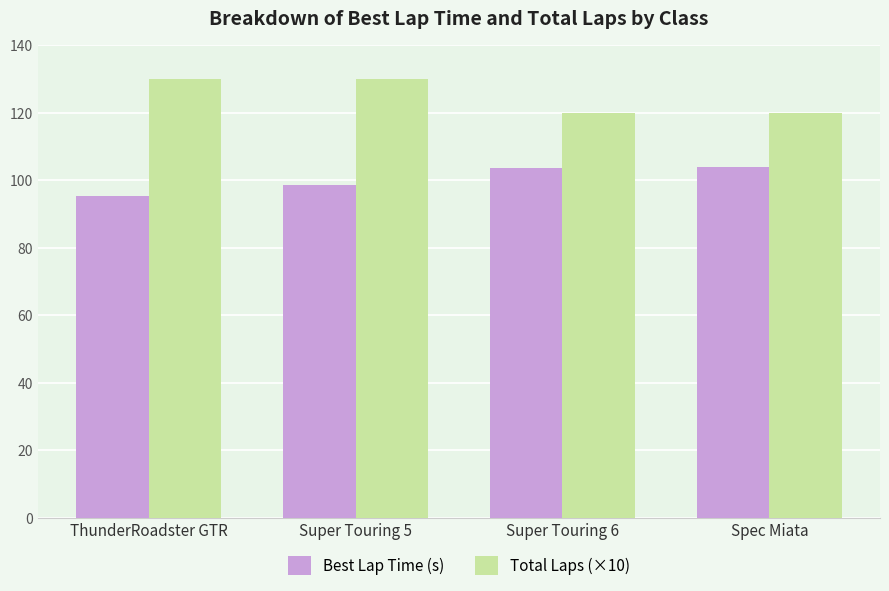

The Total Laps (×10) series shows 74.3 at Spec Miata. True or false?

False